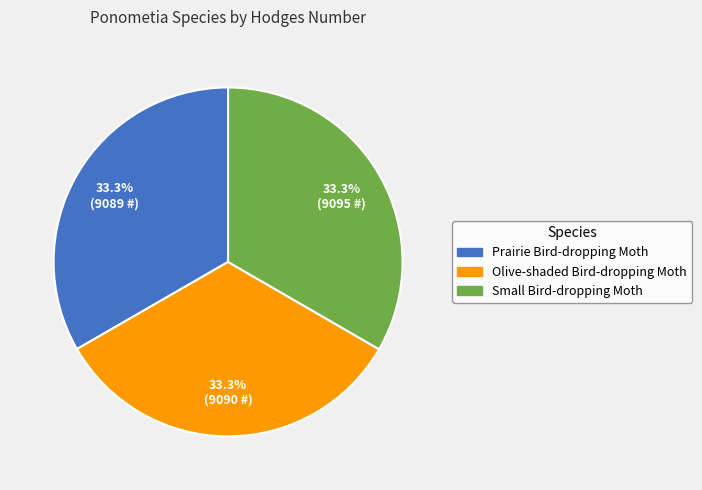

What is the total percentage of Small Bird-dropping Moth and Prairie Bird-dropping Moth?

66.7%